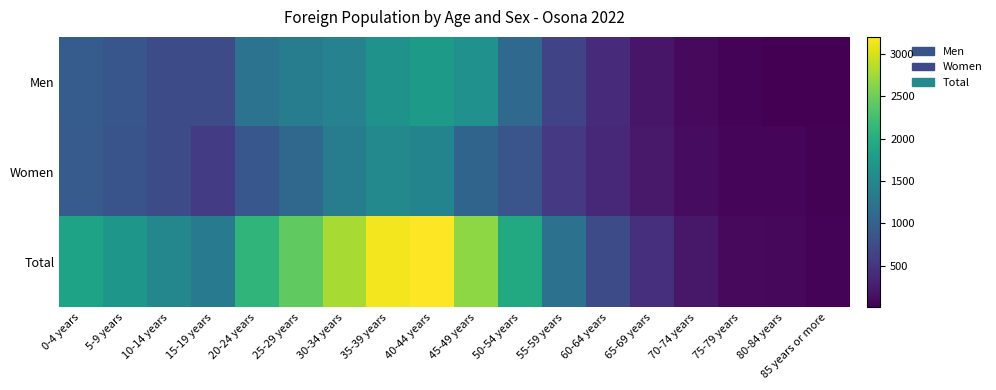

At which category does the chart reach its minimum across all series?

85 years or more